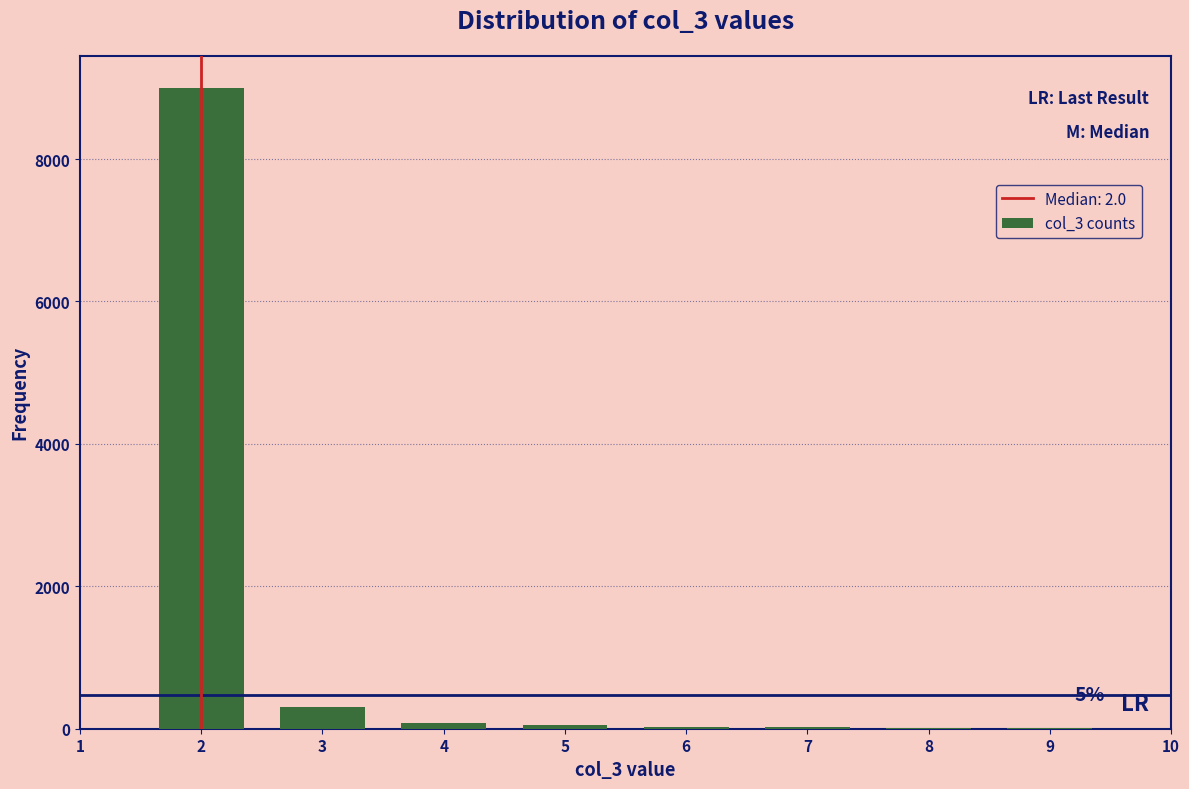

Over which range of the x-axis is the bar tallest?

1.5 to 2.5